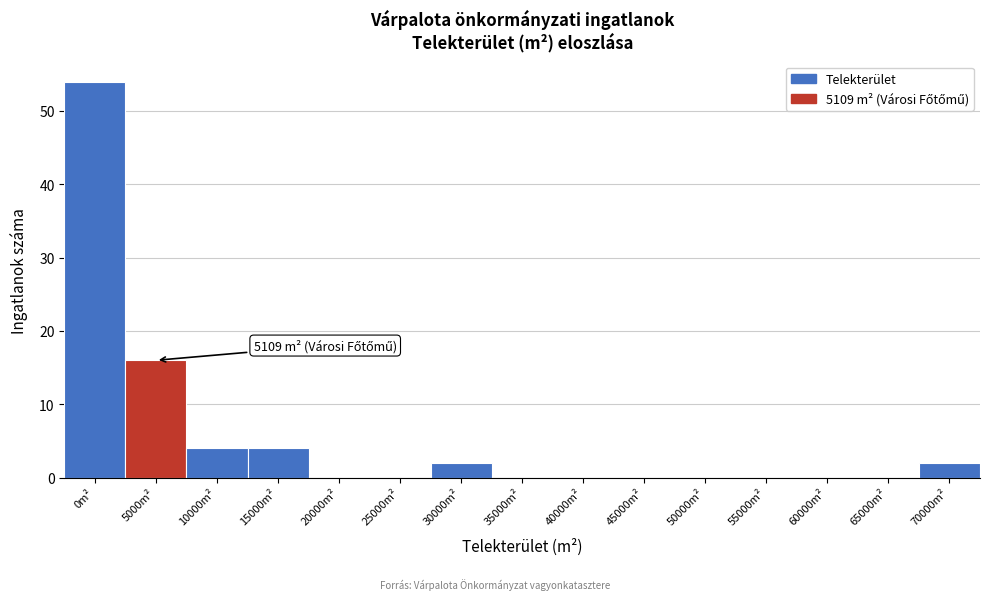

Reading left to right, extract all data points from this chart.

0m²=54	5000m²=16	10000m²=4	15000m²=4	20000m²=0	25000m²=0	30000m²=2	35000m²=0	40000m²=0	45000m²=0	50000m²=0	55000m²=0	60000m²=0	65000m²=0	70000m²=2